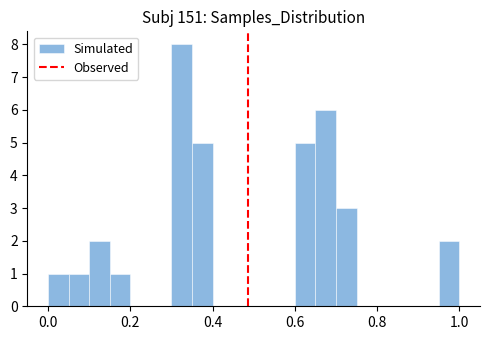

Read against the x-axis, roughly where is the centre of the tallest bar?

0.32